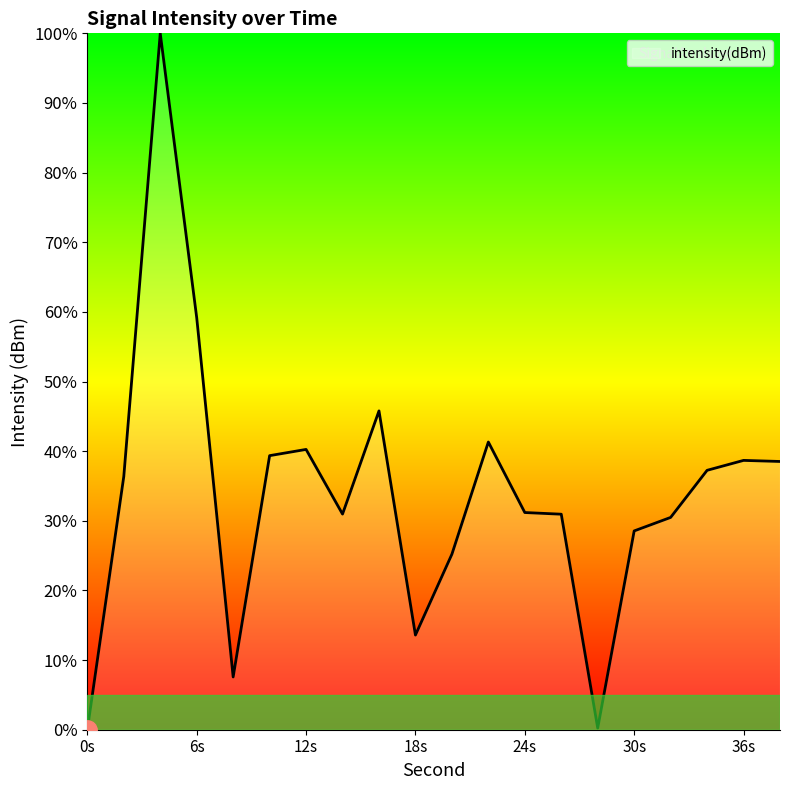

How many lines are shown in the chart?

1